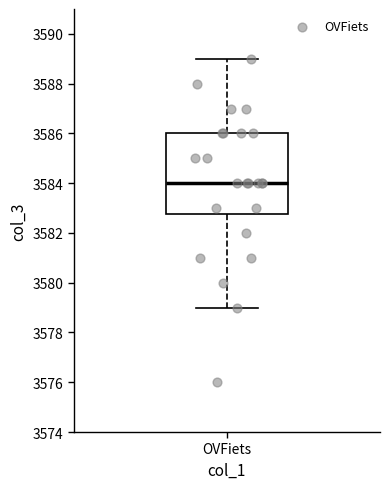

Where does the lower whisker of the box for OVFiets end on the y-axis? The values are not printed on the chart, so give them approximately, as read against the axis.

3579.0